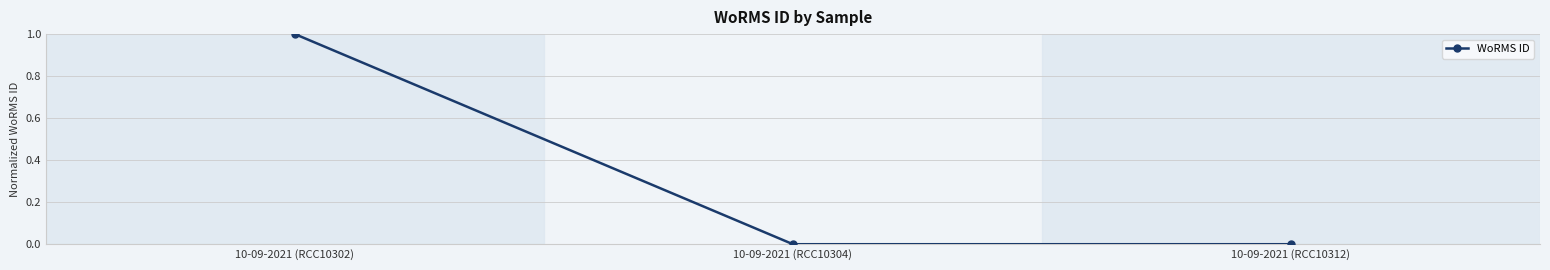

The value at 10-09-2021 (RCC10304) is -1. True or false?

False